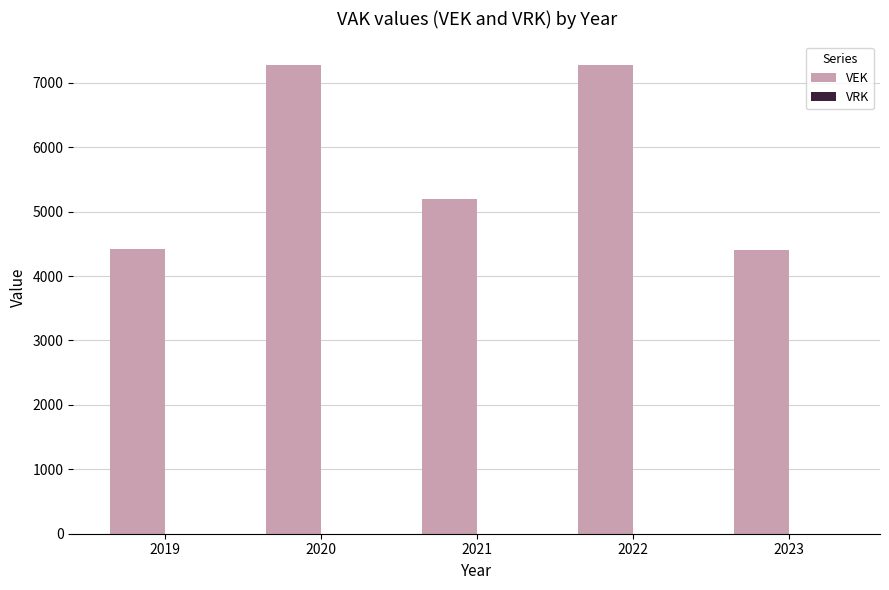

Which has a higher value, 2022 or 2021?

2022